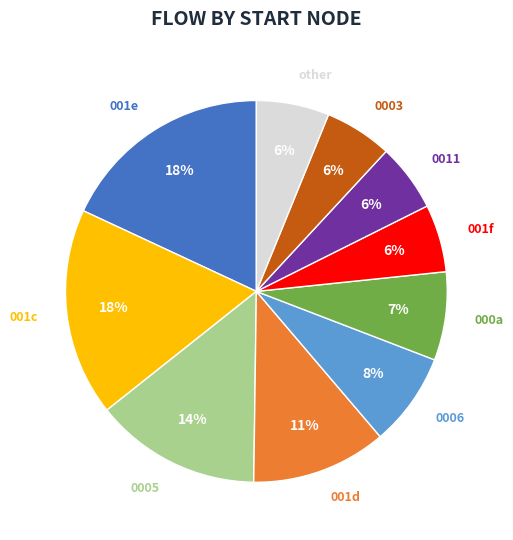

To the nearest percent, what is the average slice percentage?

10%